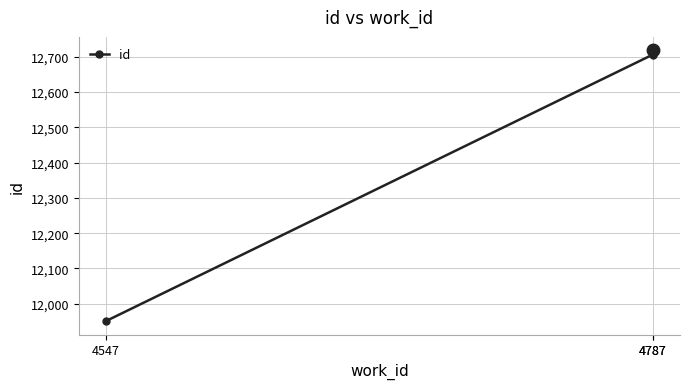

At which label is the value closest to 12334?

4787